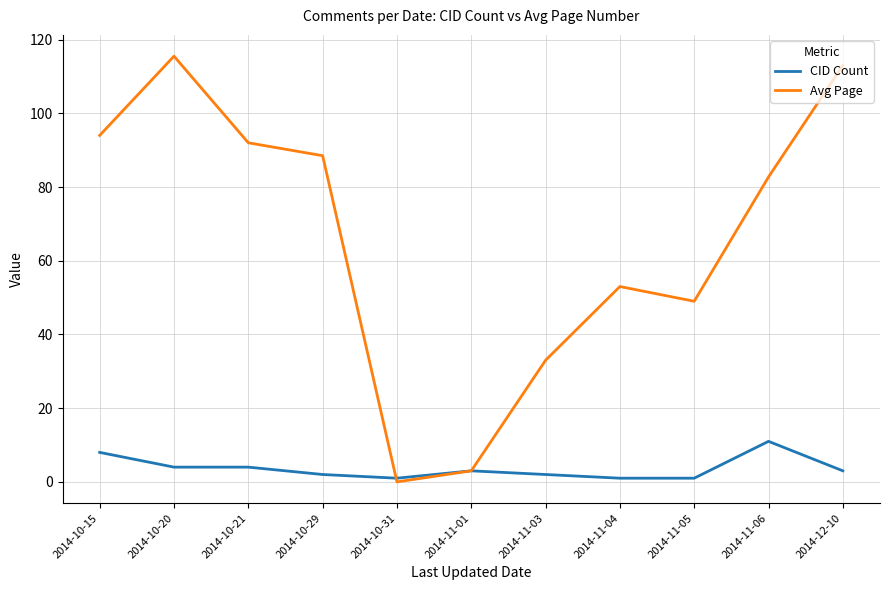

The Avg Page series shows 92.0 at 2014-10-21. True or false?

True